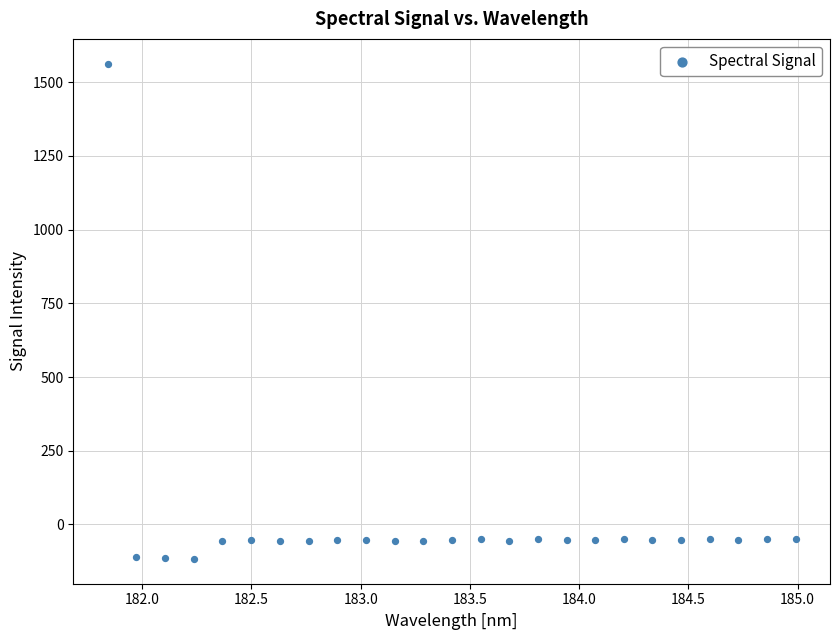

What is the range of X values (max minus min)?

3.1